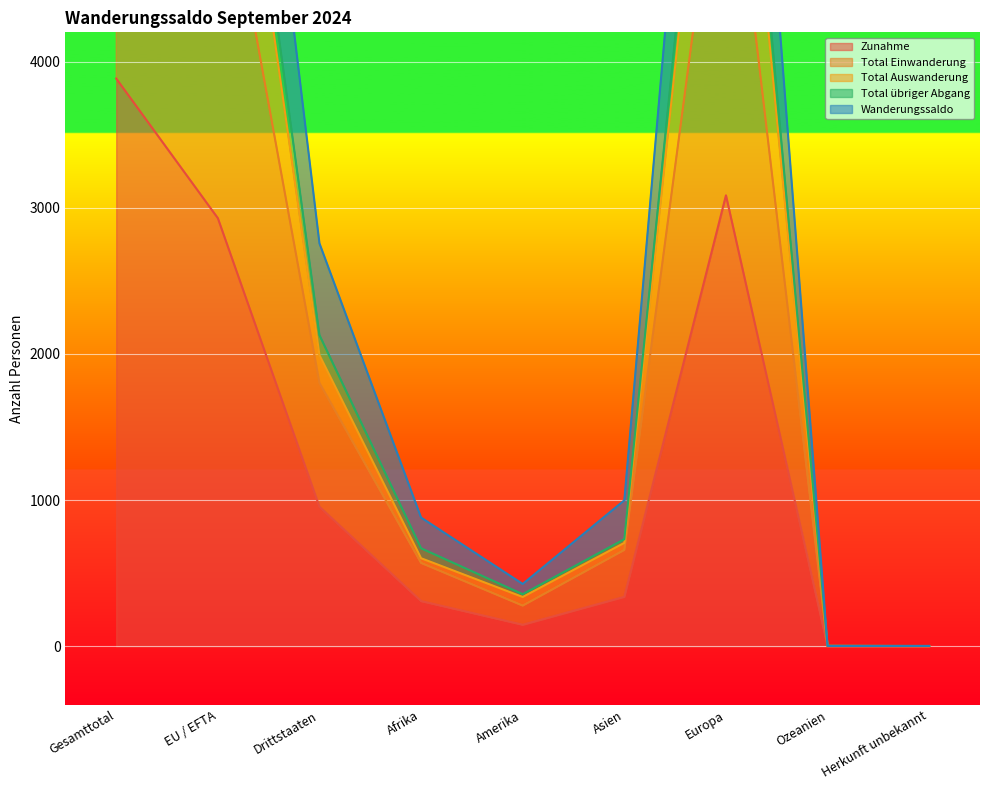

Which category has the lowest value in the Zunahme series?

Ozeanien